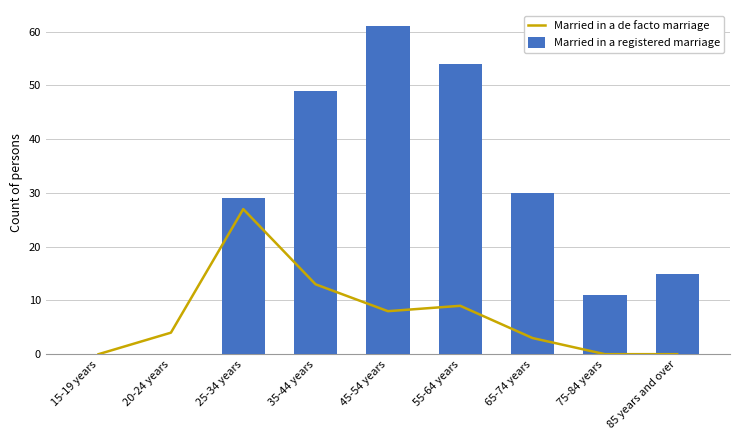

What are all the series names shown in the legend?

Married in a de facto marriage, Married in a registered marriage